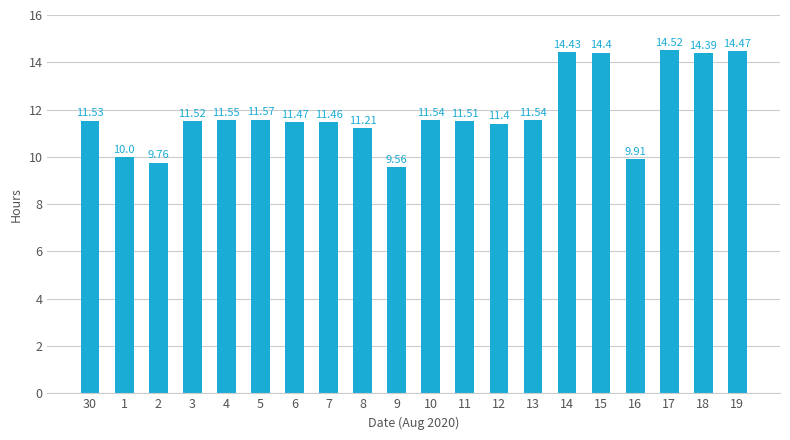

Reading left to right, list all the values displayed in this chart.

30=11.5	1=10.0	2=9.8	3=11.5	4=11.6	5=11.6	6=11.5	7=11.5	8=11.2	9=9.6	10=11.5	11=11.5	12=11.4	13=11.5	14=14.4	15=14.4	16=9.9	17=14.5	18=14.4	19=14.5